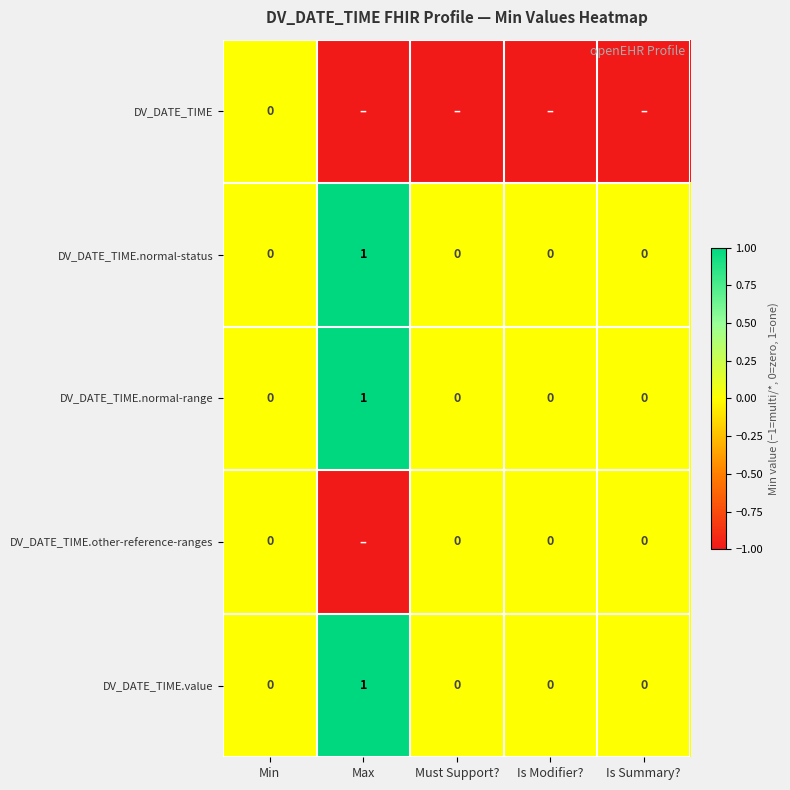

True or false: DV_DATE_TIME.normal-range has a value of 0 at Min.

True